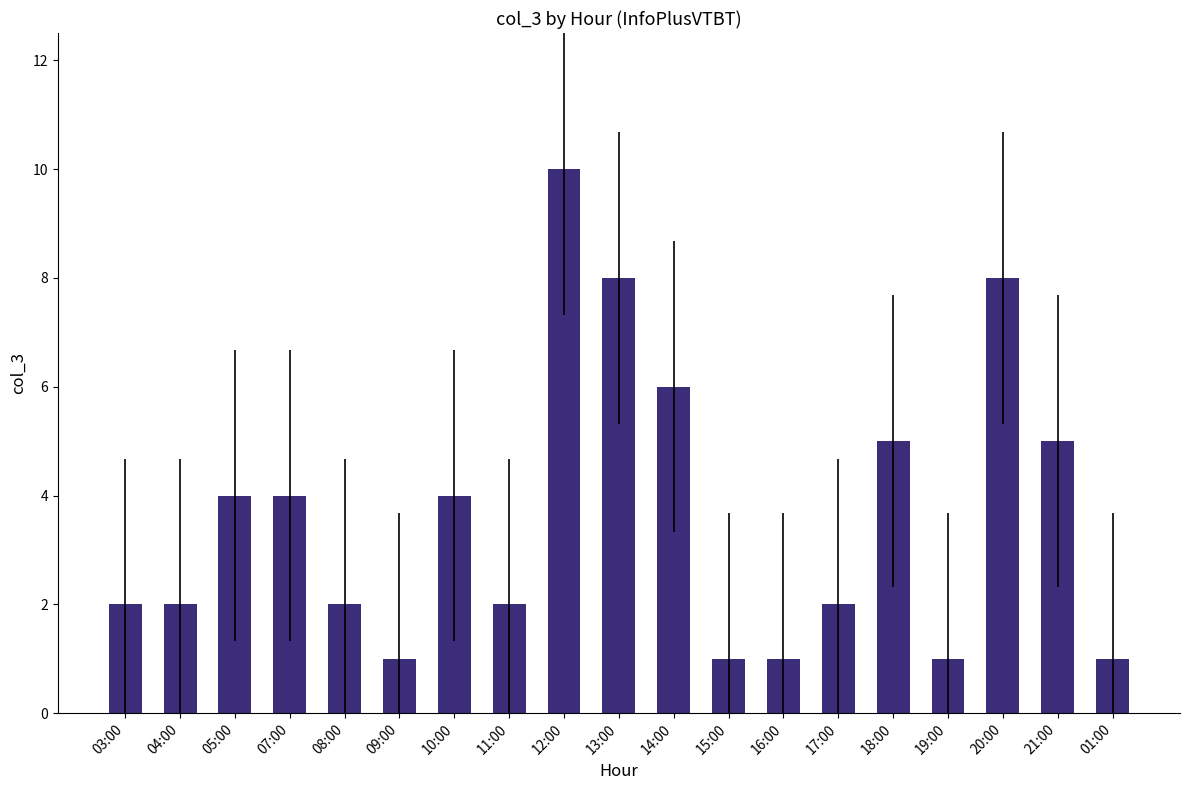

What is the greatest value displayed?

10